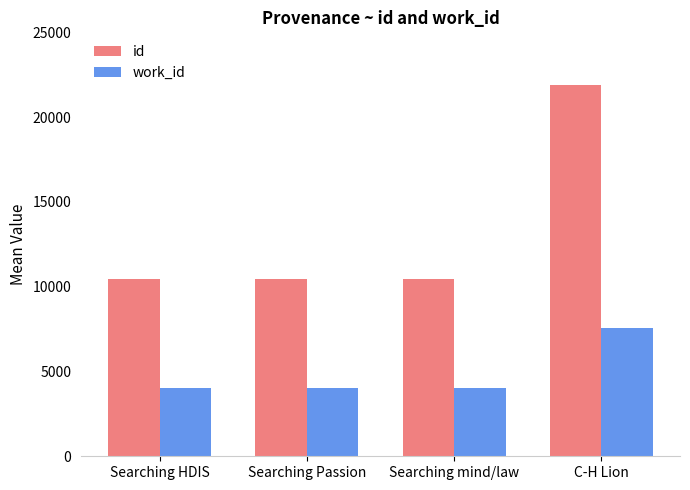

The id series shows 37416 at C-H Lion. True or false?

False